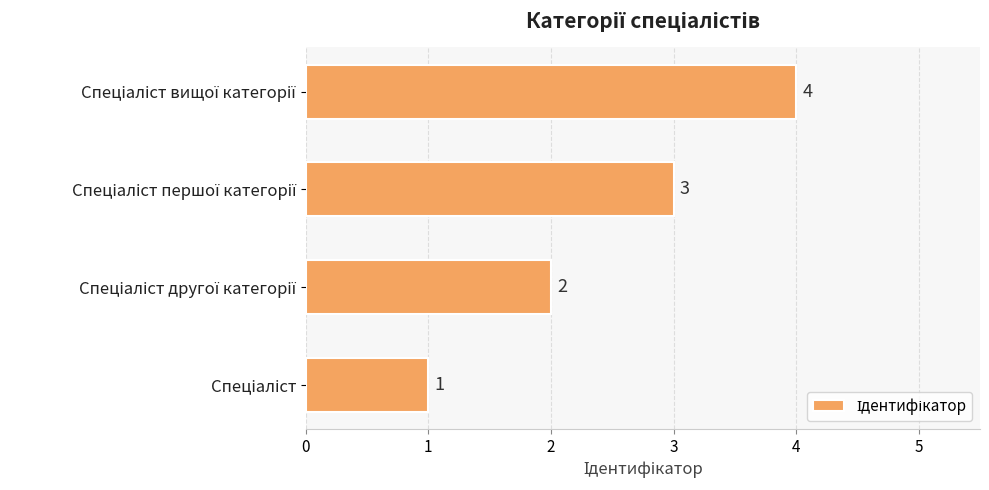

What is the greatest value displayed?

4